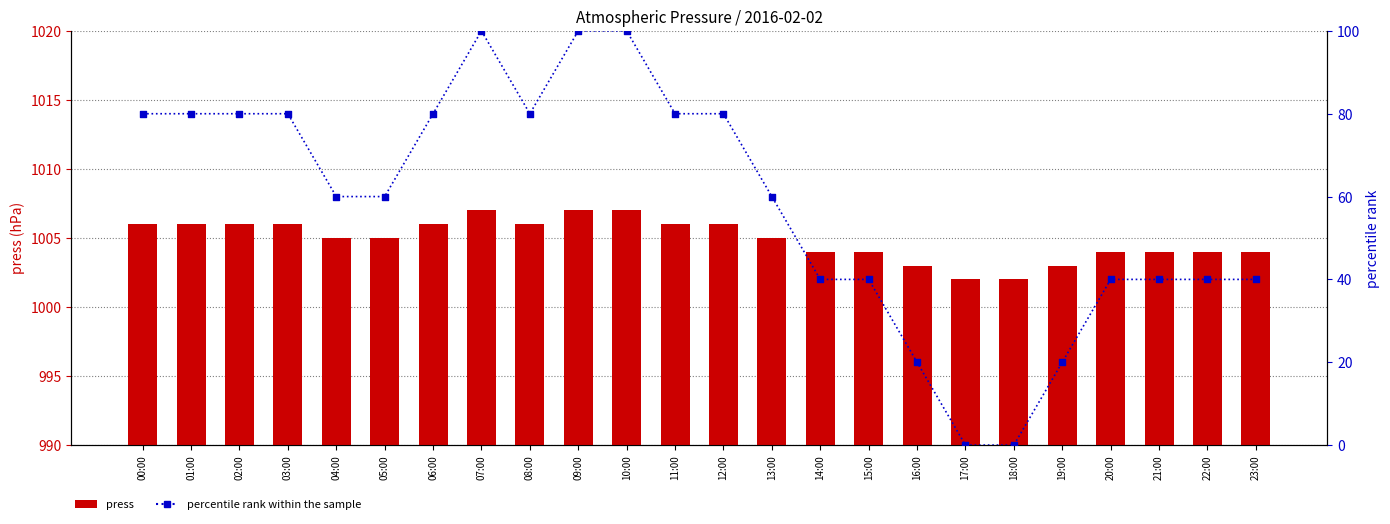

Which series has the largest Y range (max minus min)?

percentile rank within the sample